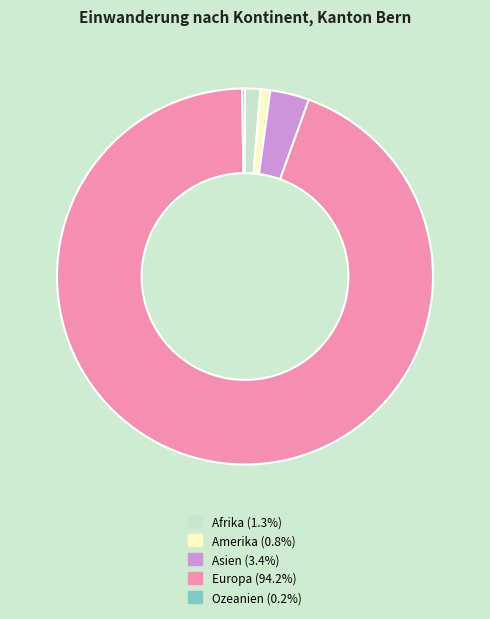

Is it true that Amerika is 9% of the pie?

False